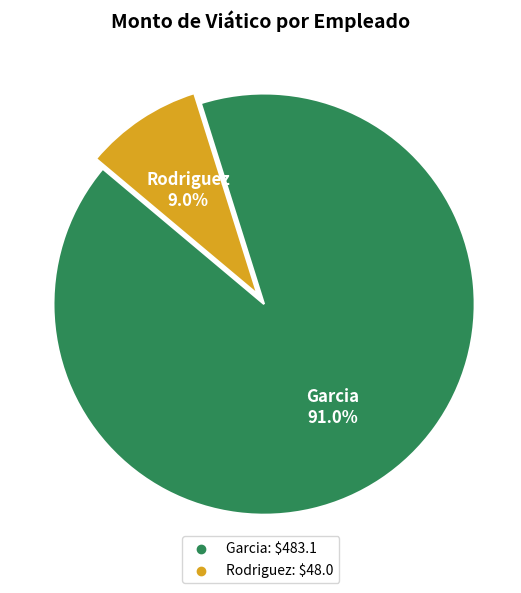

To the nearest percent, what is the average slice percentage?

50%